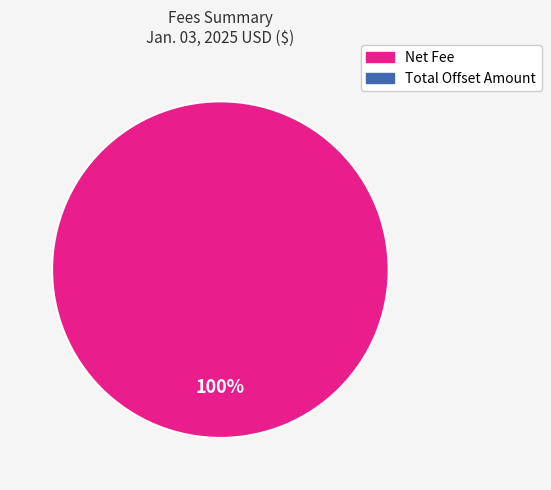

Is there any slice that represents more than half of the pie?

Yes